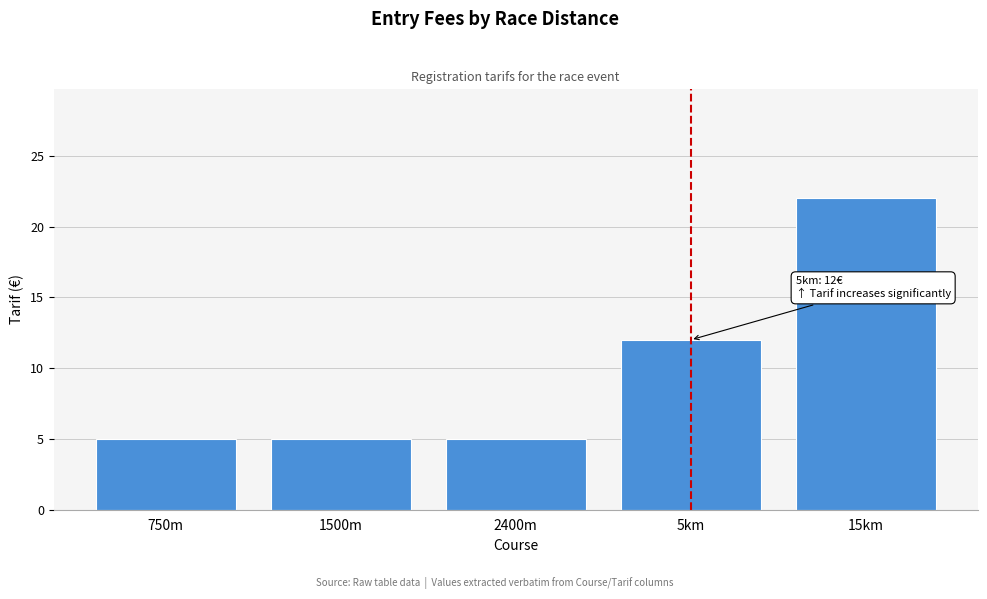

Reading right to left, transcribe all the data shown in this chart.

15km=22	5km=12	2400m=5	1500m=5	750m=5